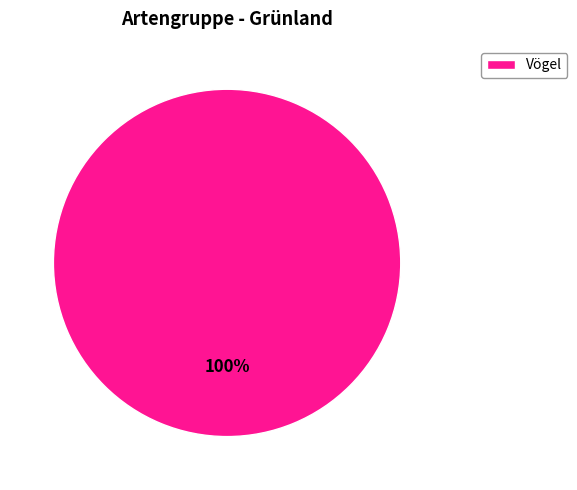

How many segments does this pie chart have?

1